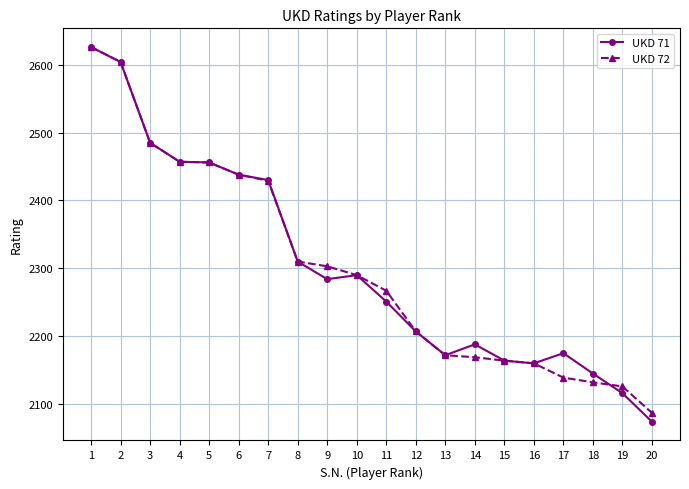

How many values in the UKD 71 series are below 2284?

10